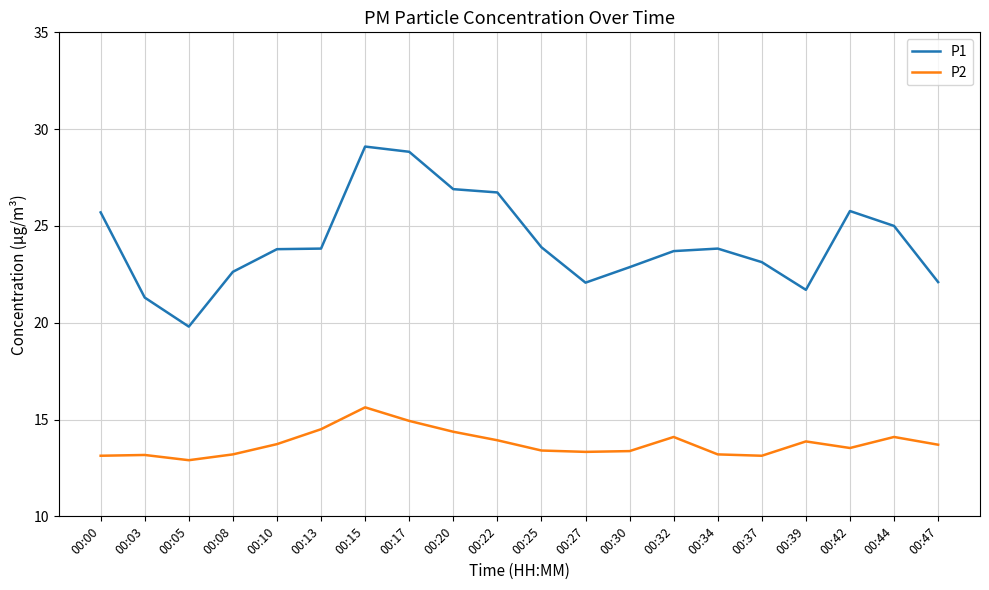

Which series has the largest total across all categories?

P1